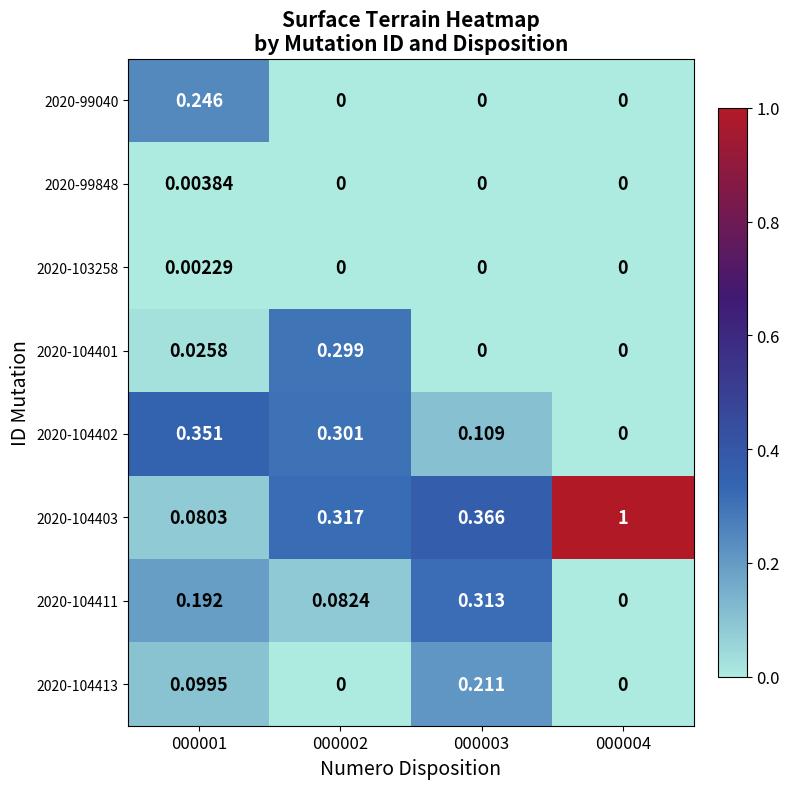

What is the total value across all series at 000002?

1.0